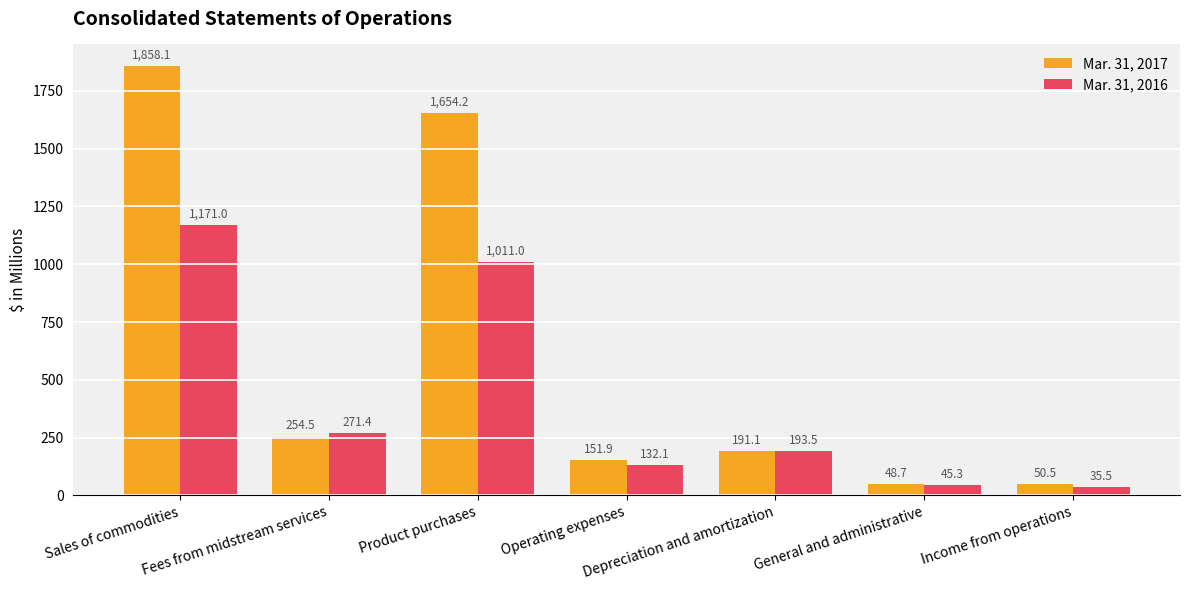

What is the minimum value shown in the chart?

35.5